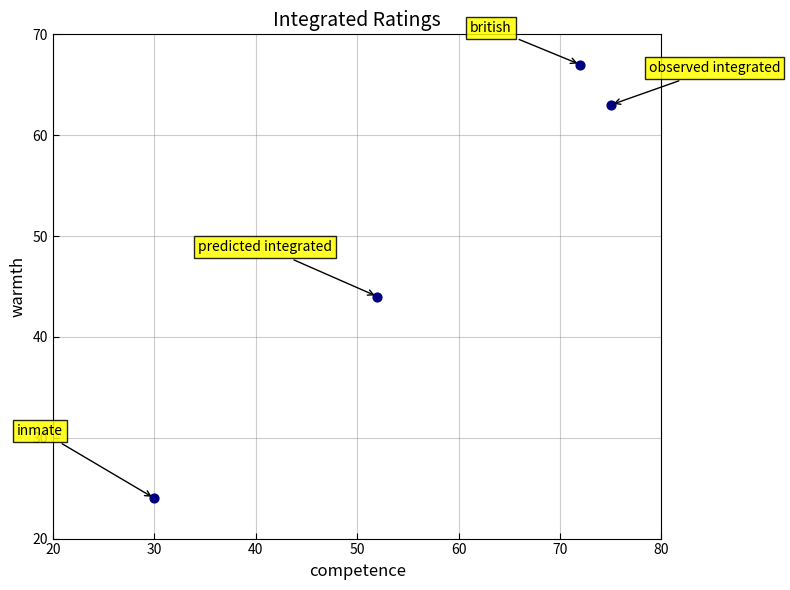

What Y value in the scatter plot is closest to 45?

44